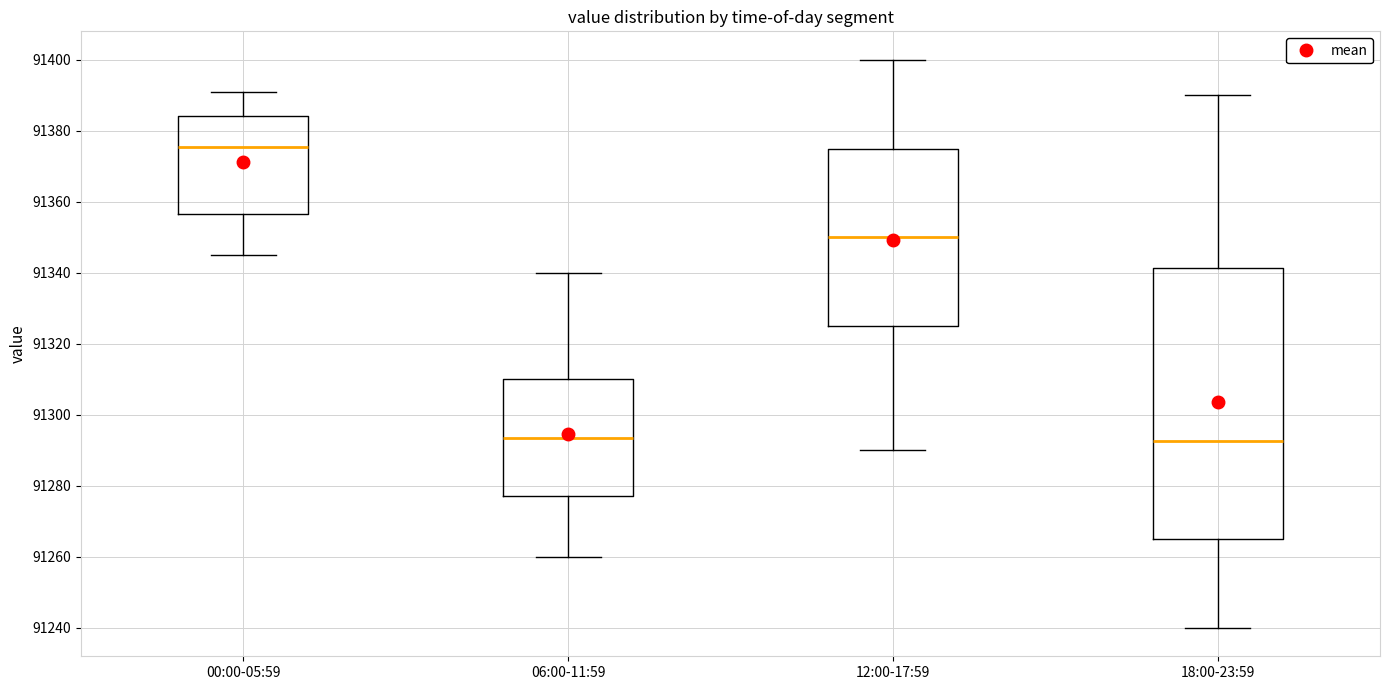

Which box's median line is the highest?

00:00-05:59